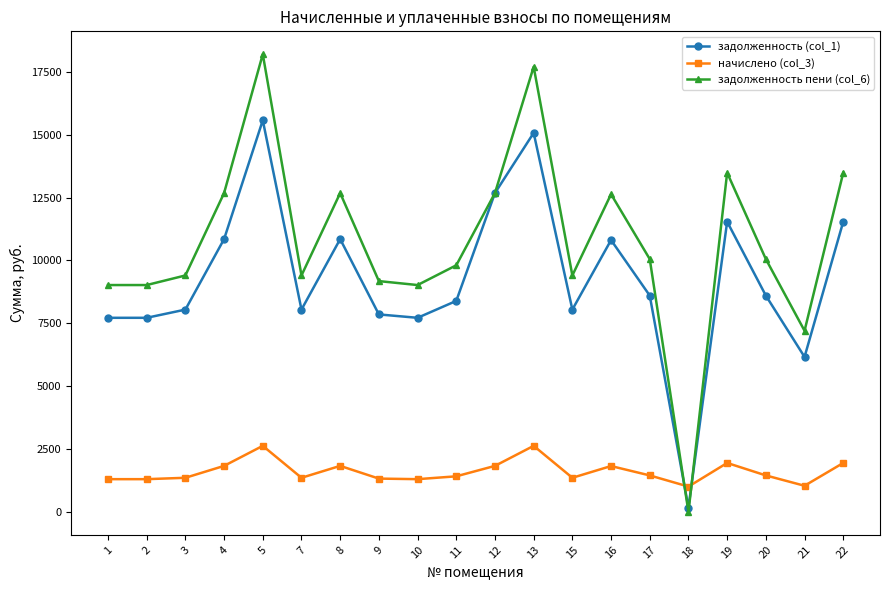

What is the sum of all начислено (col_3) values?

32137.6